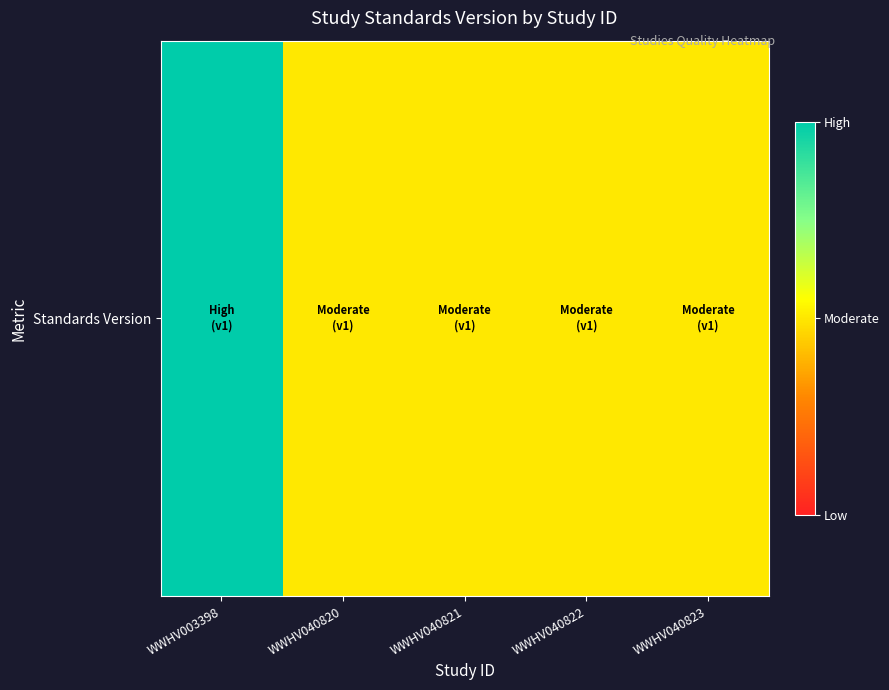

List the labels in order of value, largest first.

WWHV003398, WWHV040820, WWHV040821, WWHV040822, WWHV040823